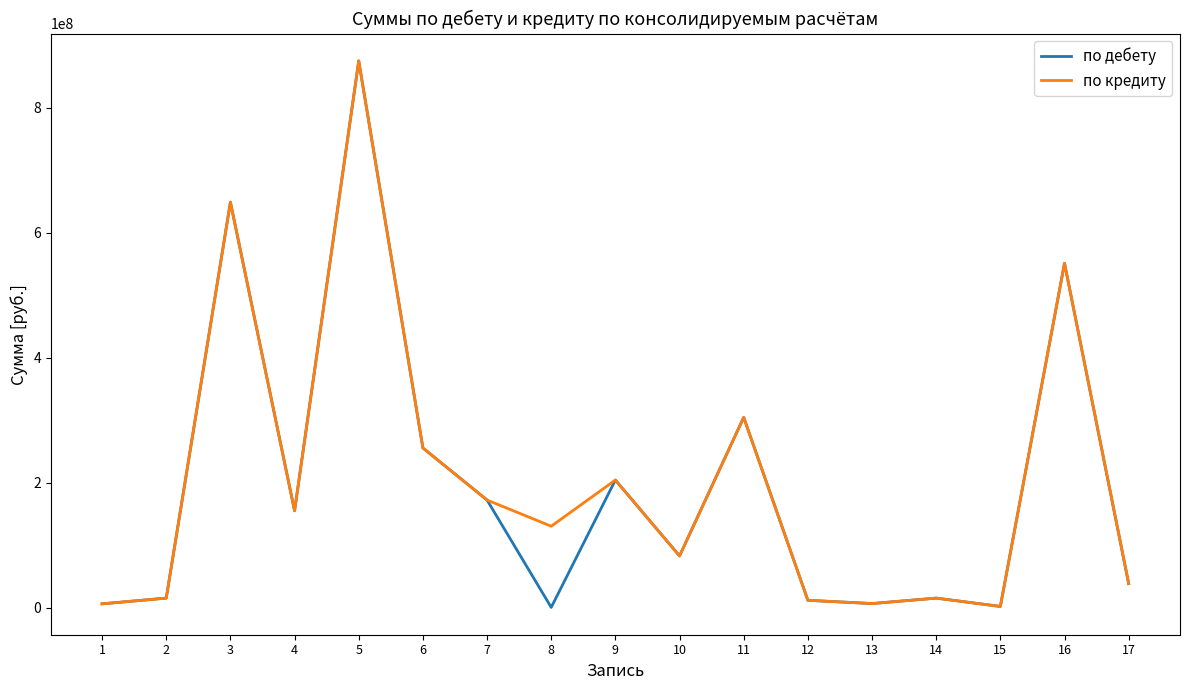

At which label does по дебету first exceed 82766500?

3